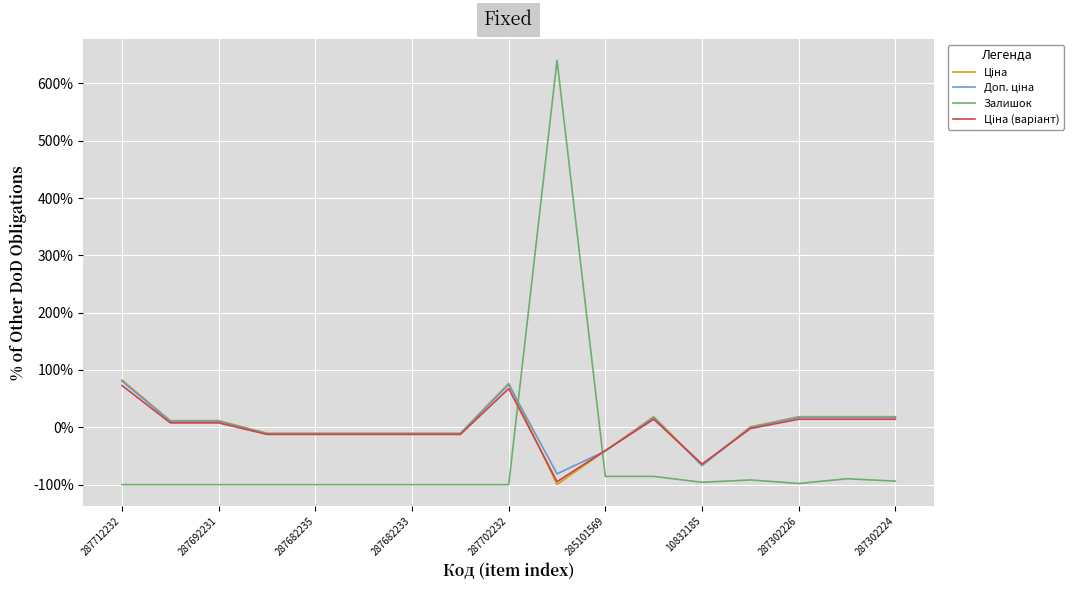

What is the maximum value shown in the chart?

640.4